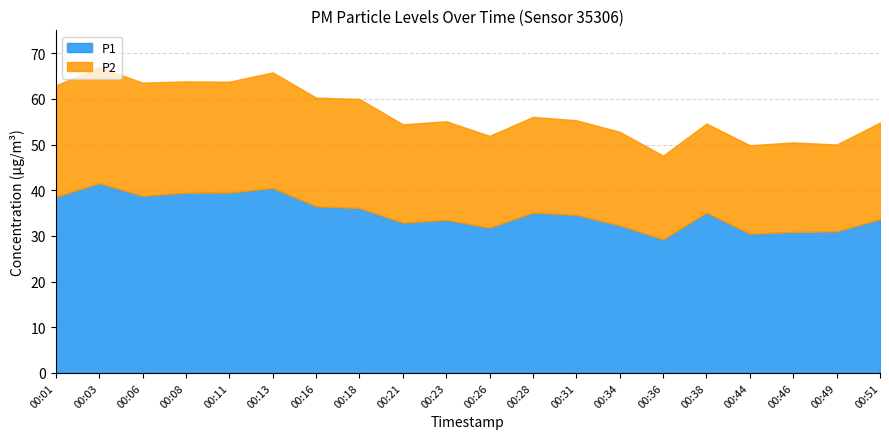

The P2 series shows 9.0 at 00:36. True or false?

False